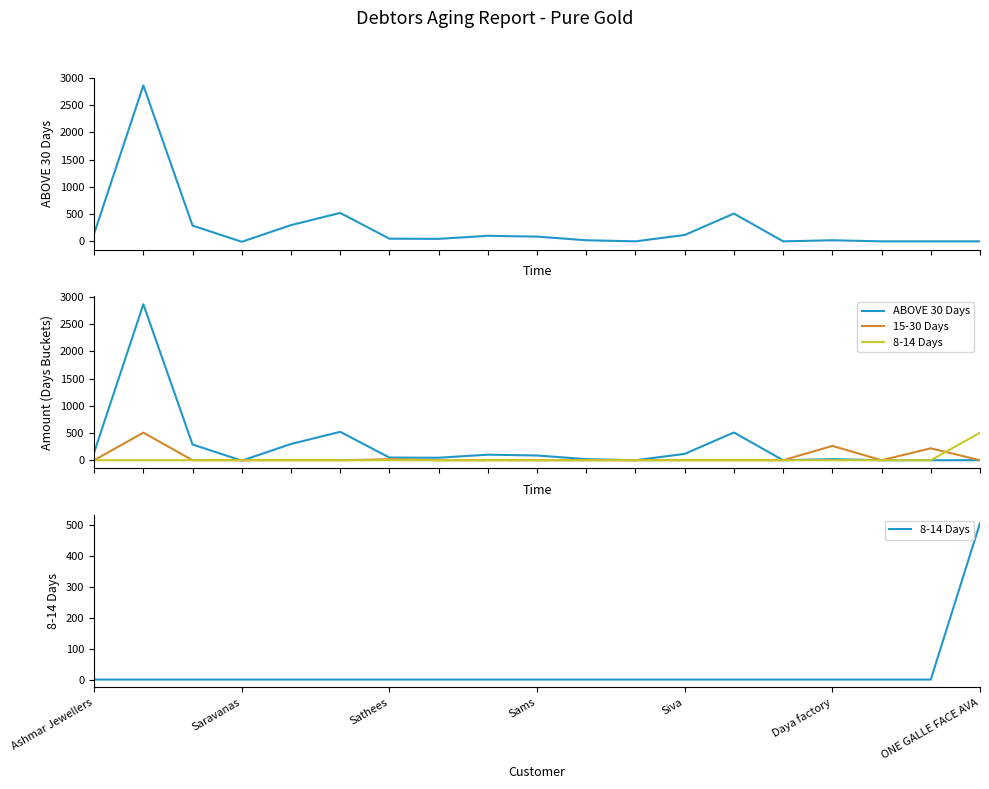

Is the value of ABOVE 30 Days at Ashmar Jewellers greater than the value of 8-14 Days at Daya factory?

Yes